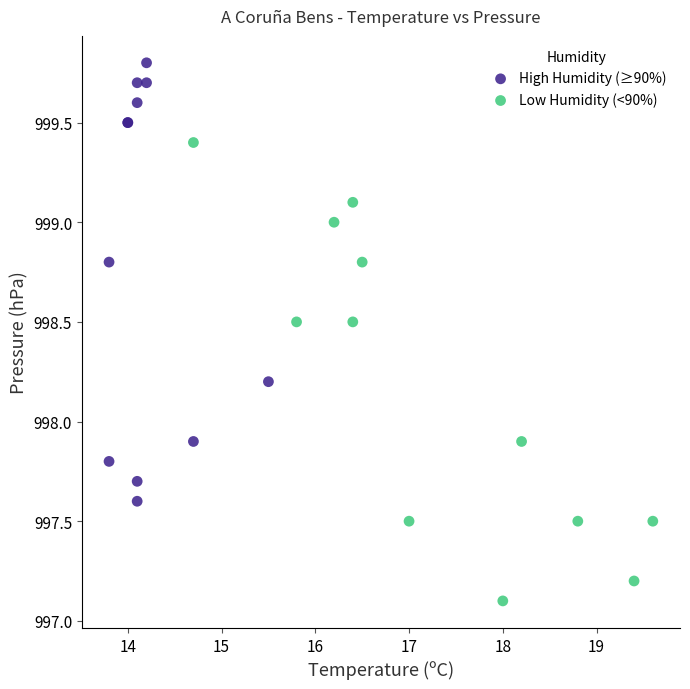

Which series reaches the minimum Y coordinate?

Low Humidity (<90%)